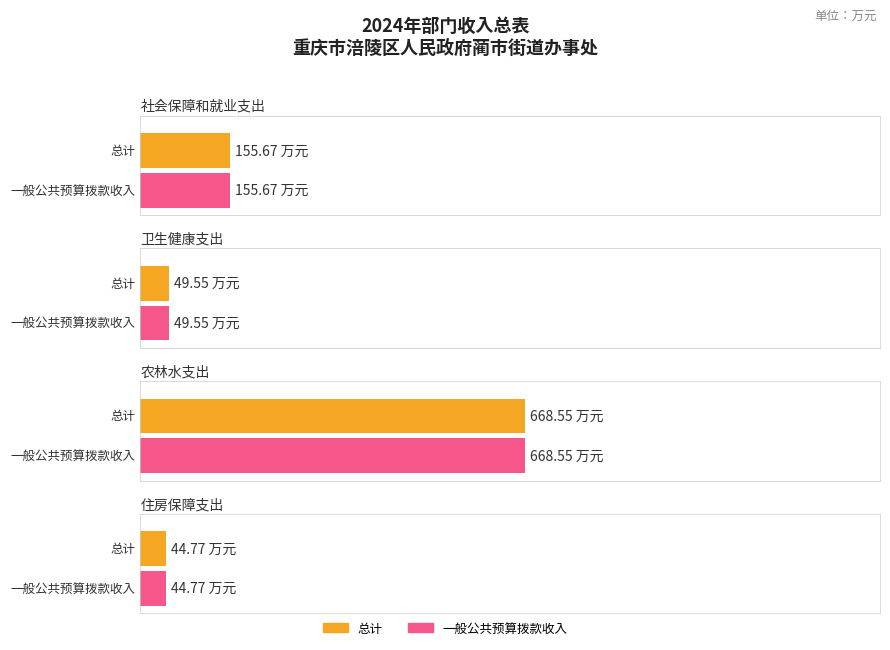

Which series changed the most between 农林水支出 and 住房保障支出?

总计